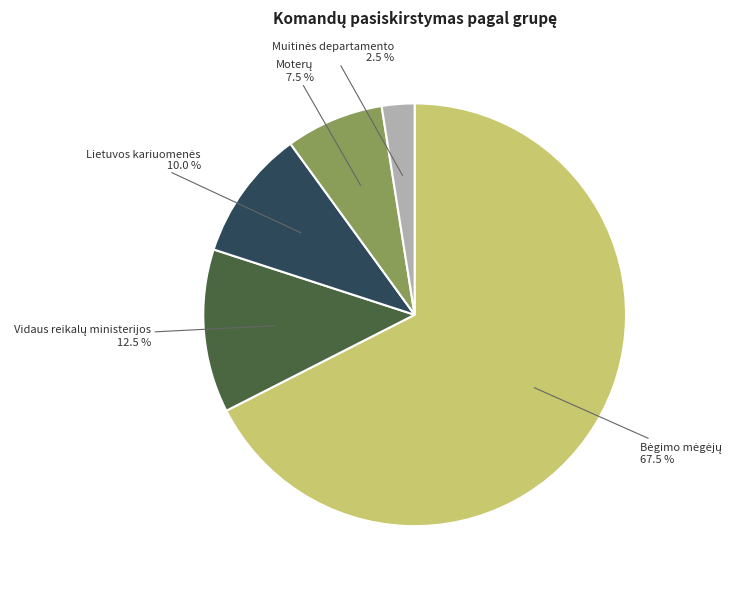

Count the number of slices in the pie.

5